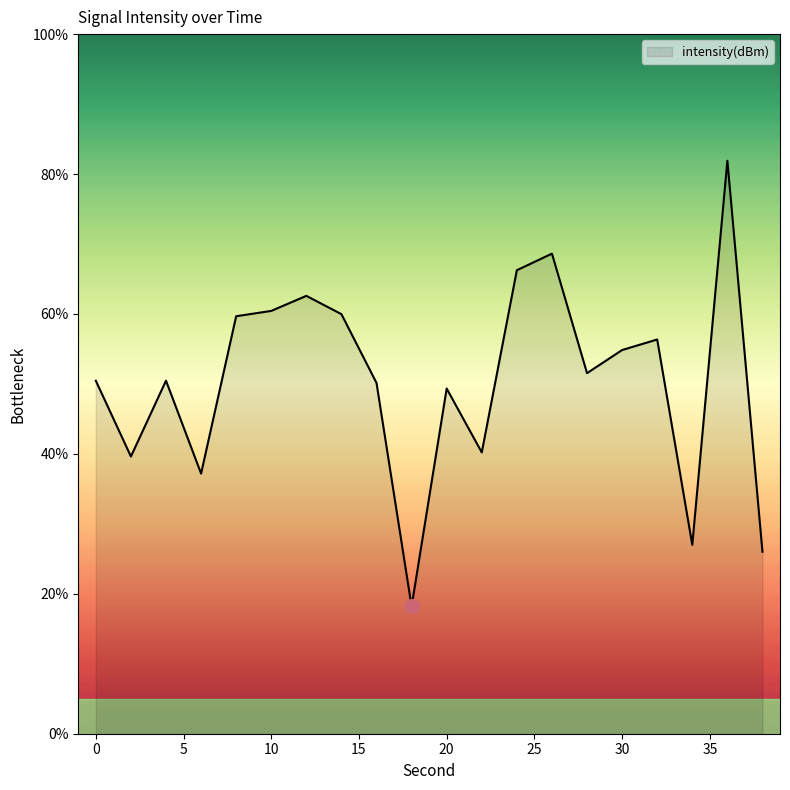

What is the difference between the maximum and minimum values?

63.7